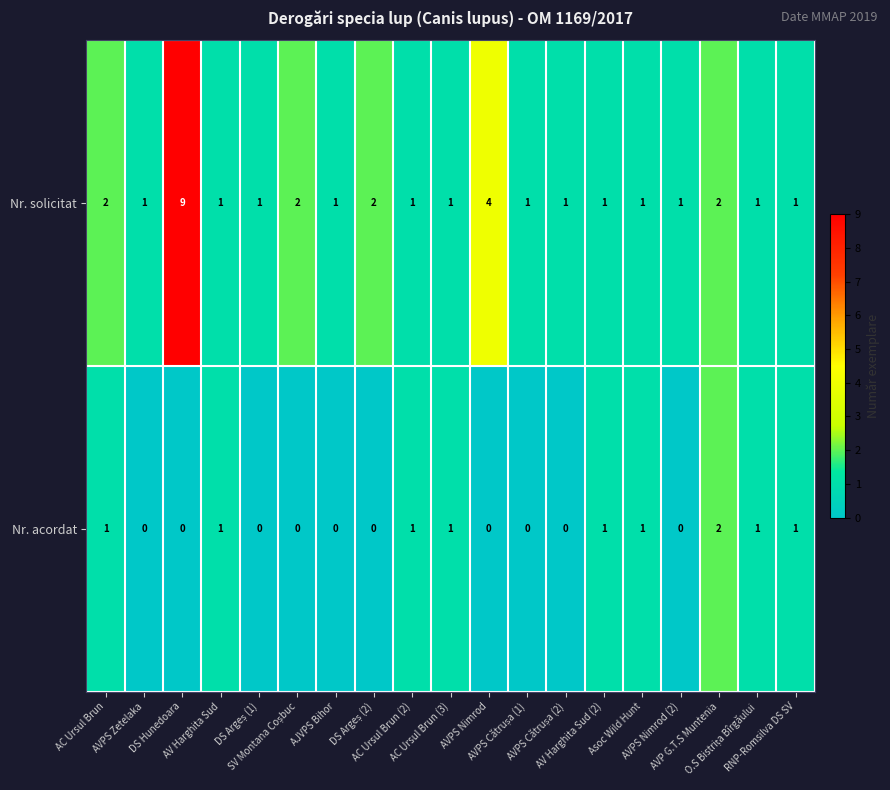

What is the sum of all Nr. acordat values?

10